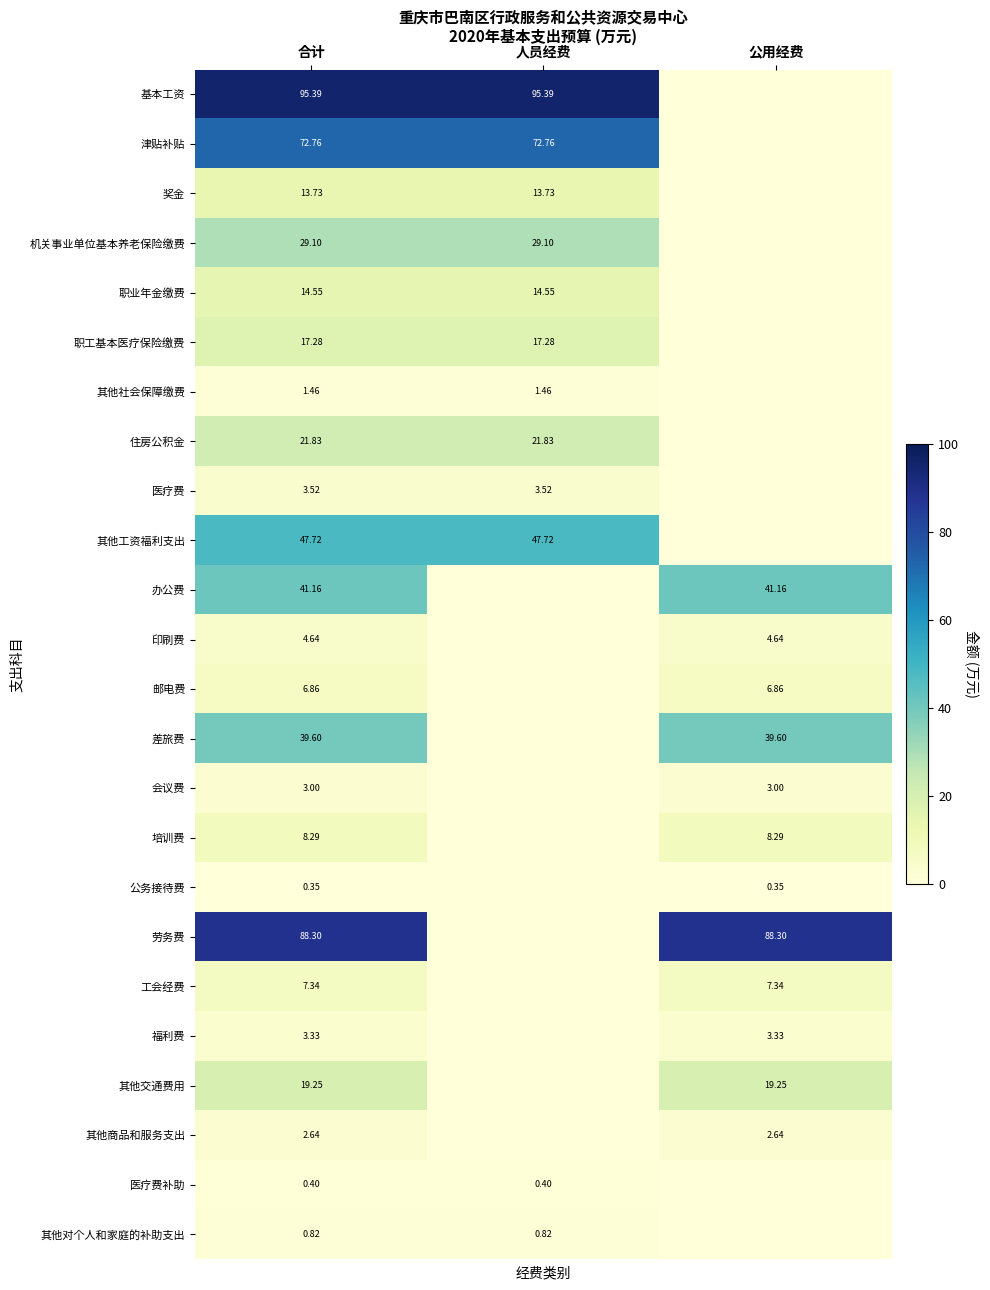

The 其他工资福利支出 series shows 47.7 at 合计. True or false?

True